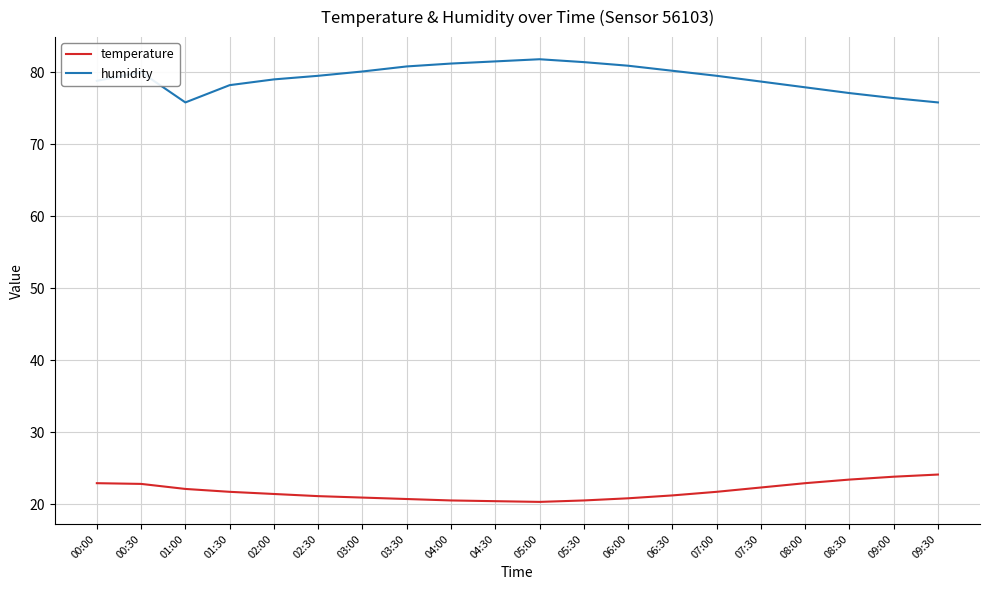

What position from the left is 09:00?

19